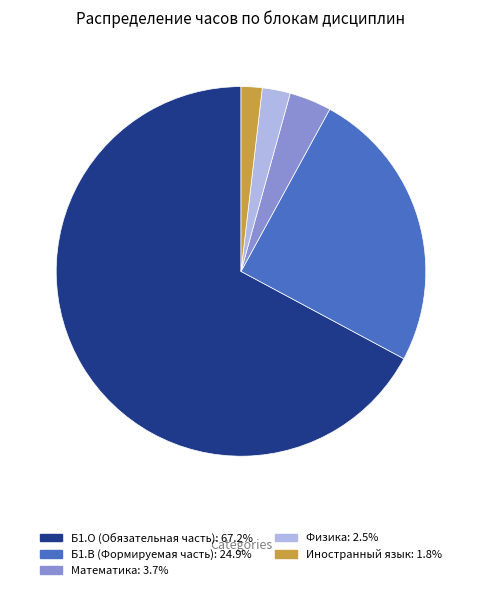

Which category has the smallest portion of the pie?

Иностранный язык